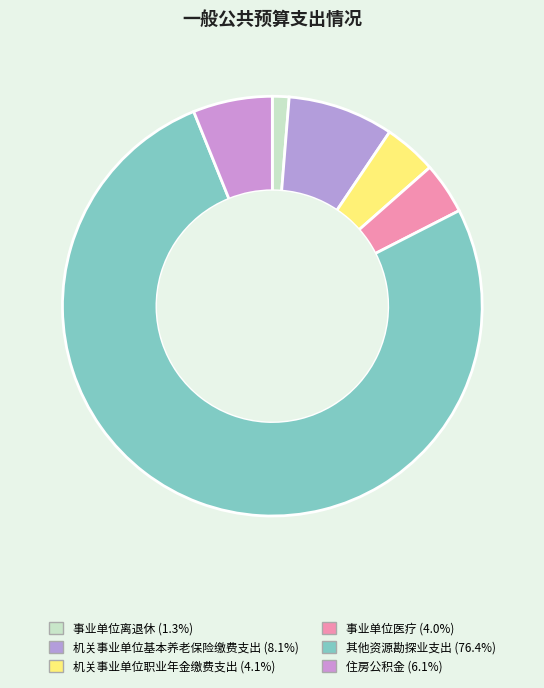

How many slices are in this pie chart?

6